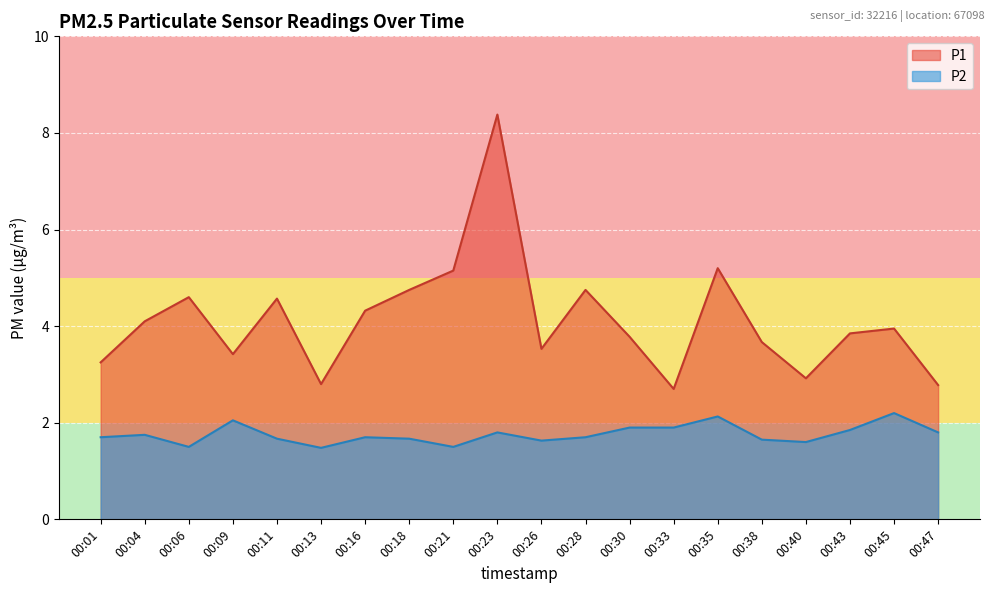

What is the sum of the P1 values at 00:26 and 00:11?

8.1